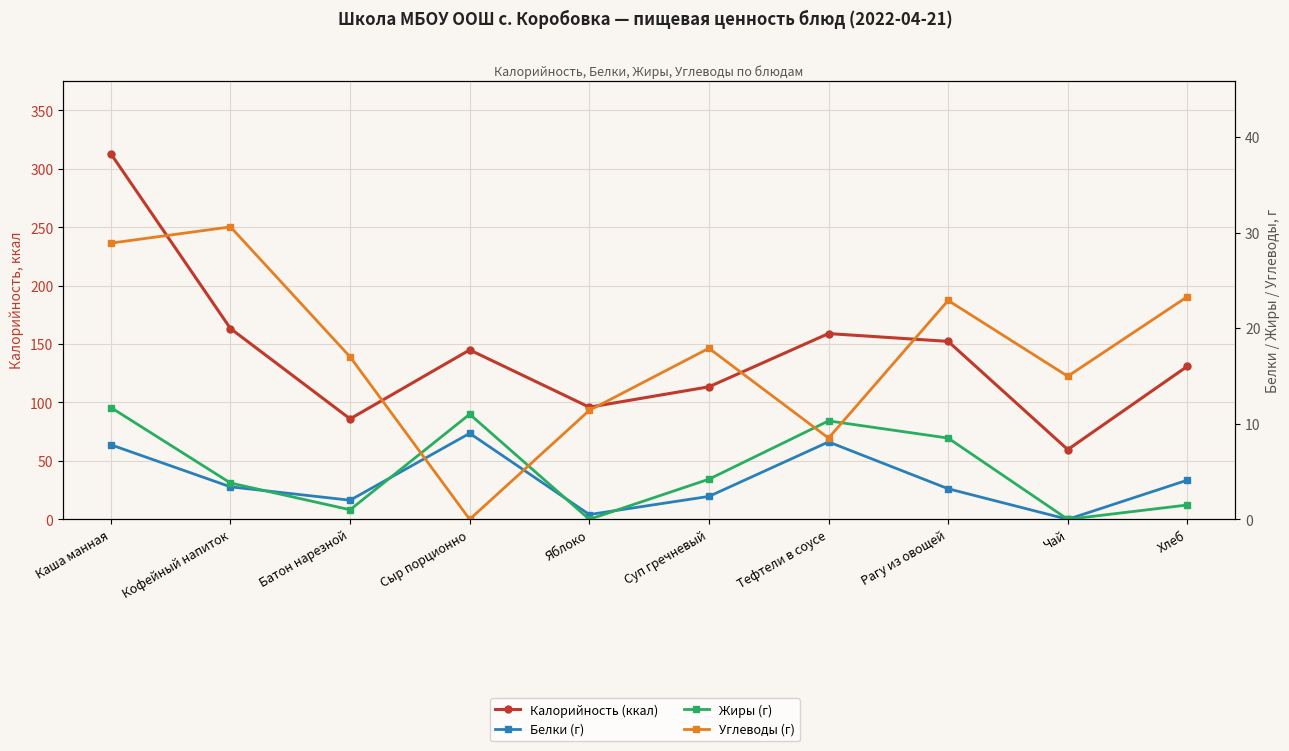

What is the greatest value displayed?

312.9